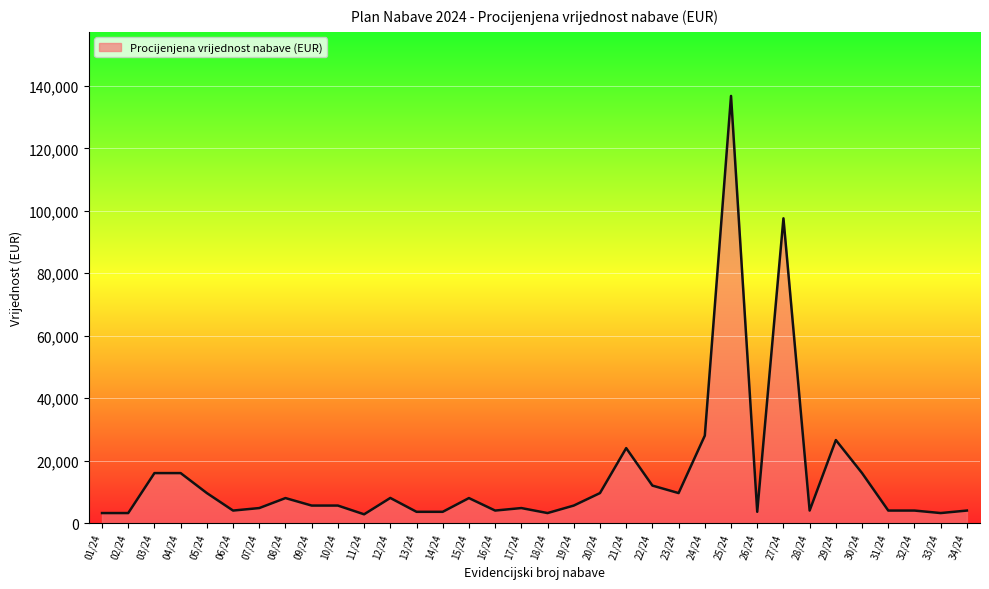

What is the difference between the second highest and minimum values?

94800.0